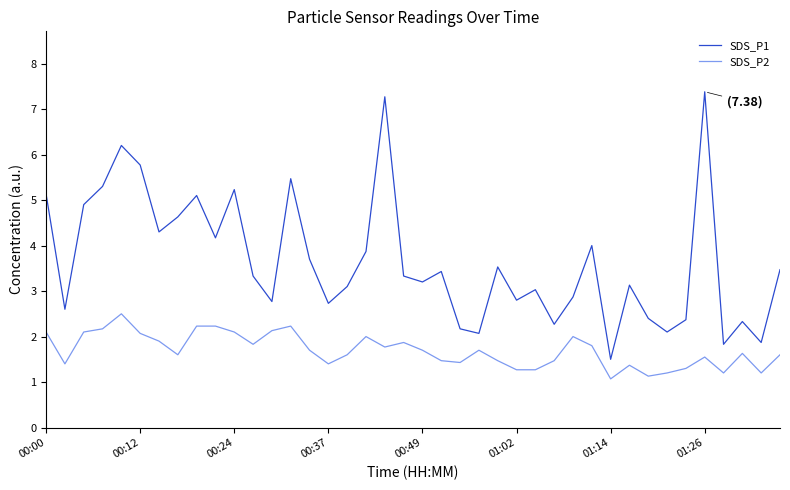

Rank the series by their average value, from highest to lowest.

SDS_P1, SDS_P2